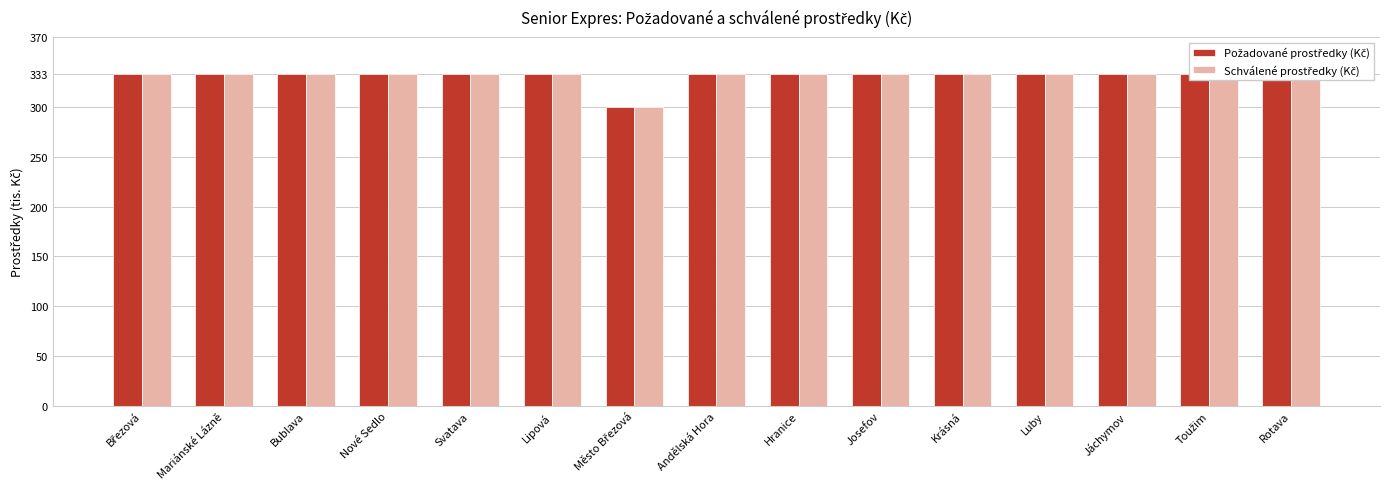

Is it true that Požadované prostředky (Kč) equals 577036 at Toužim?

False